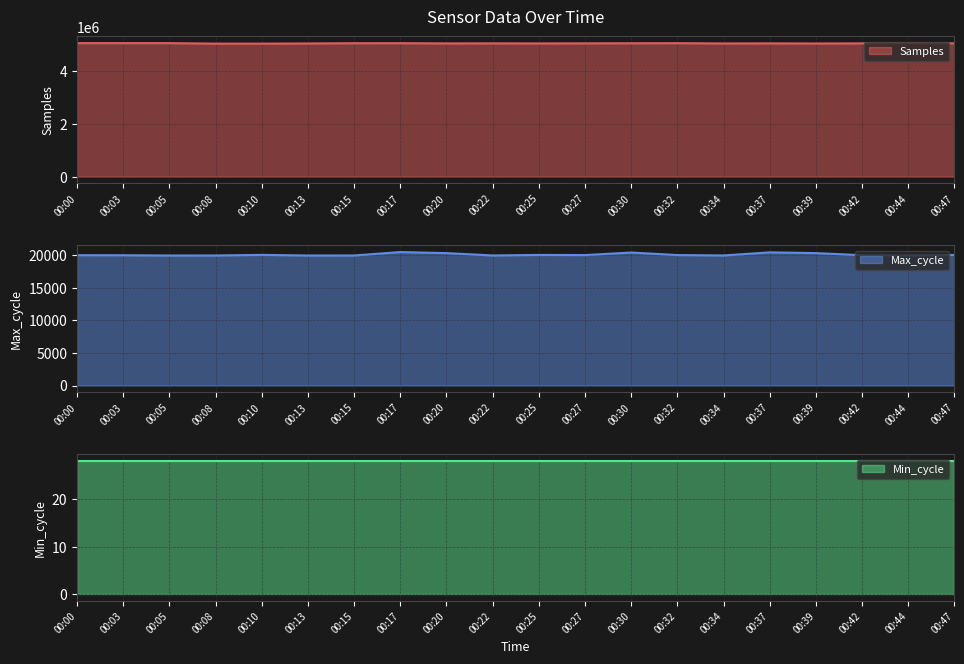

At which category is the sum across all series the highest?

00:03